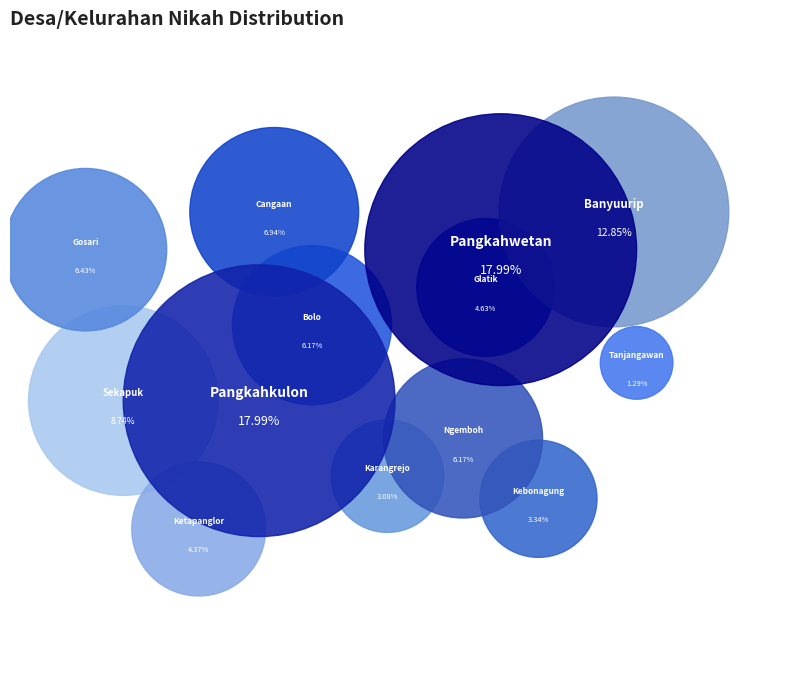

To the nearest percent, what is the average slice percentage?

8%